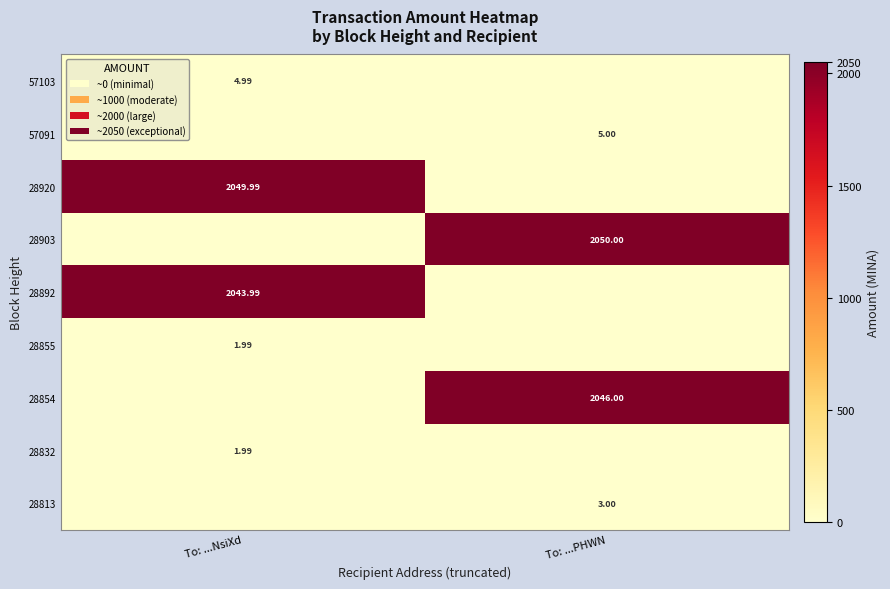

At which label does 57091 reach its peak?

To: ...PHWN